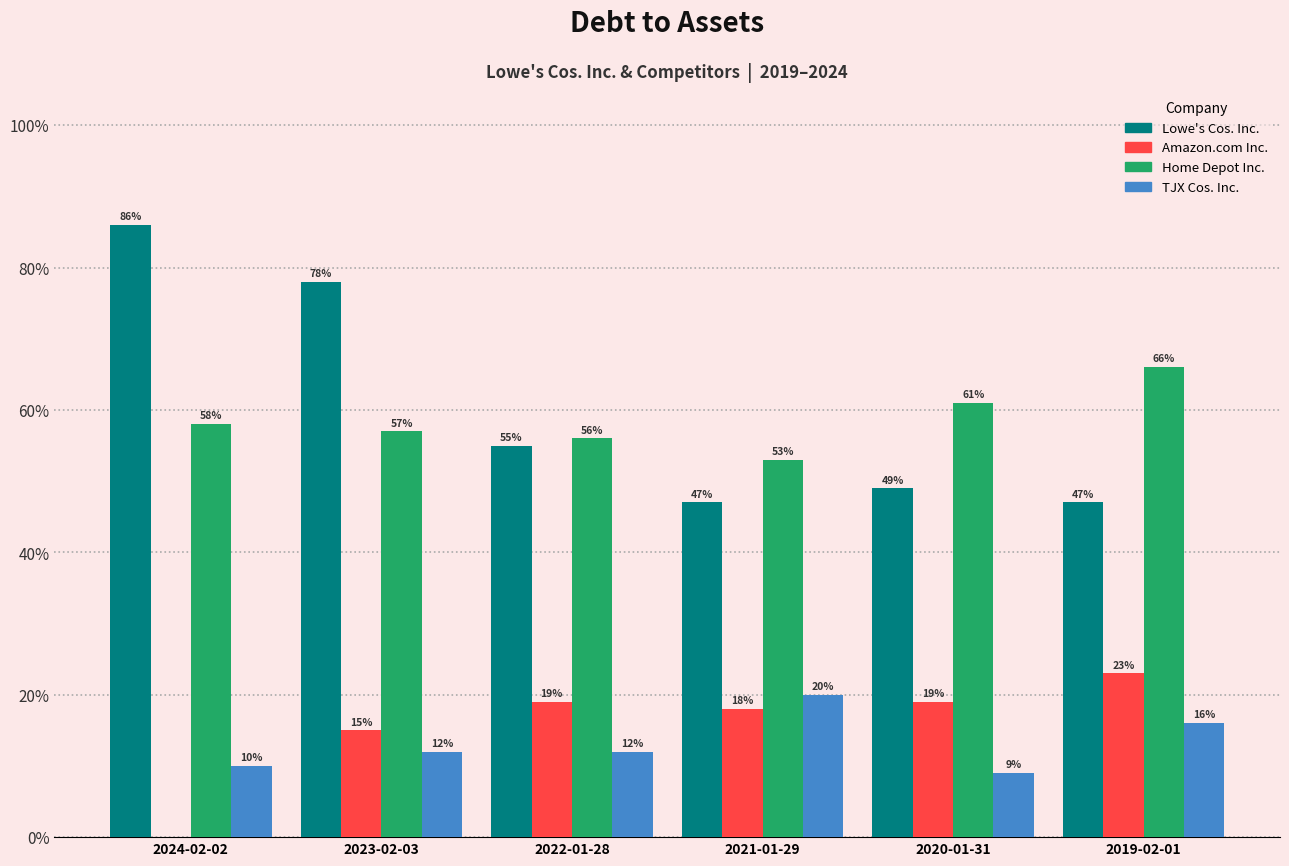

At 2023-02-03, list the series in order from largest to smallest.

Lowe's Cos. Inc., Home Depot Inc., Amazon.com Inc., TJX Cos. Inc.